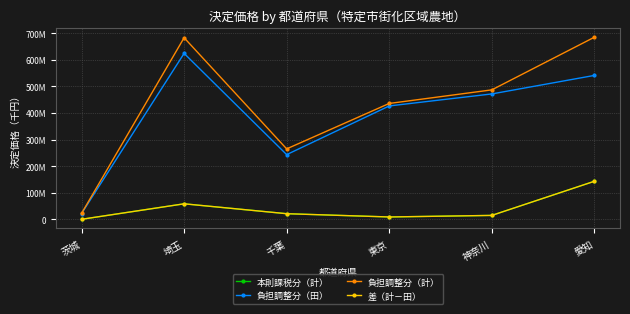

Is this an area chart (filled region under the line)?

No